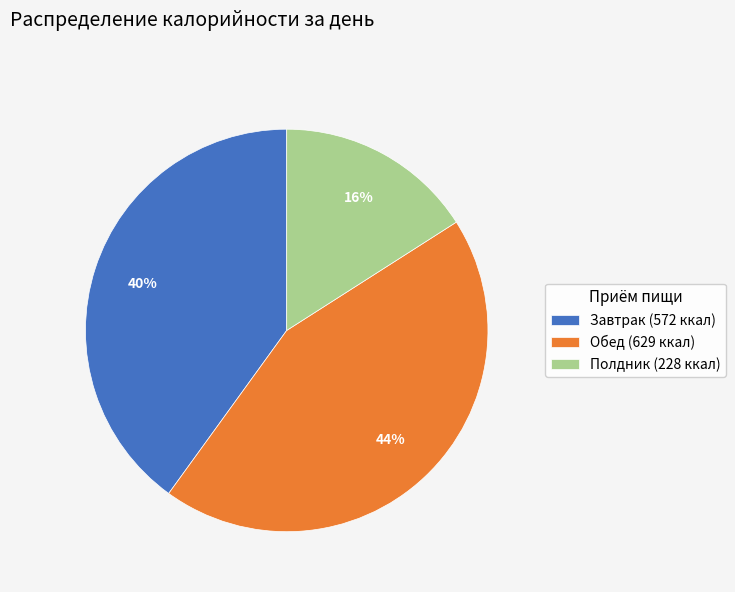

Rank the categories by value from lowest to highest.

Полдник, Завтрак, Обед